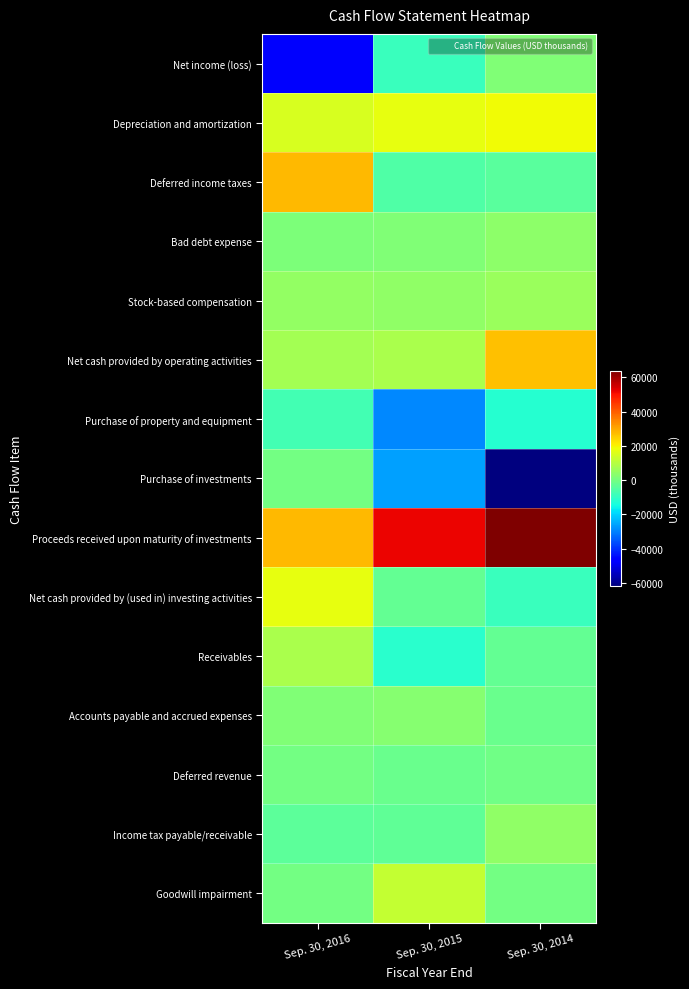

What is the total value across all series at Sep. 30, 2016?

52762